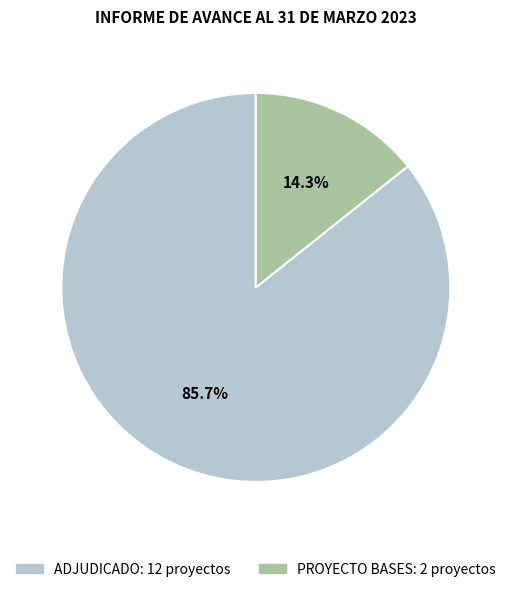

Combined, what portion of the pie is ADJUDICADO and PROYECTO BASES?

100.0%